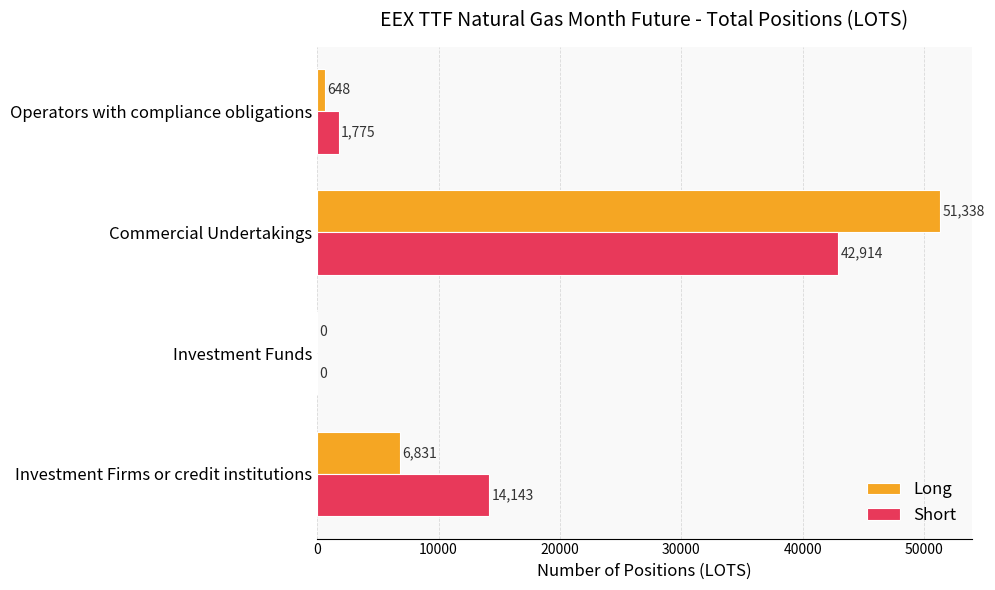

What is the maximum value for Short?

42914